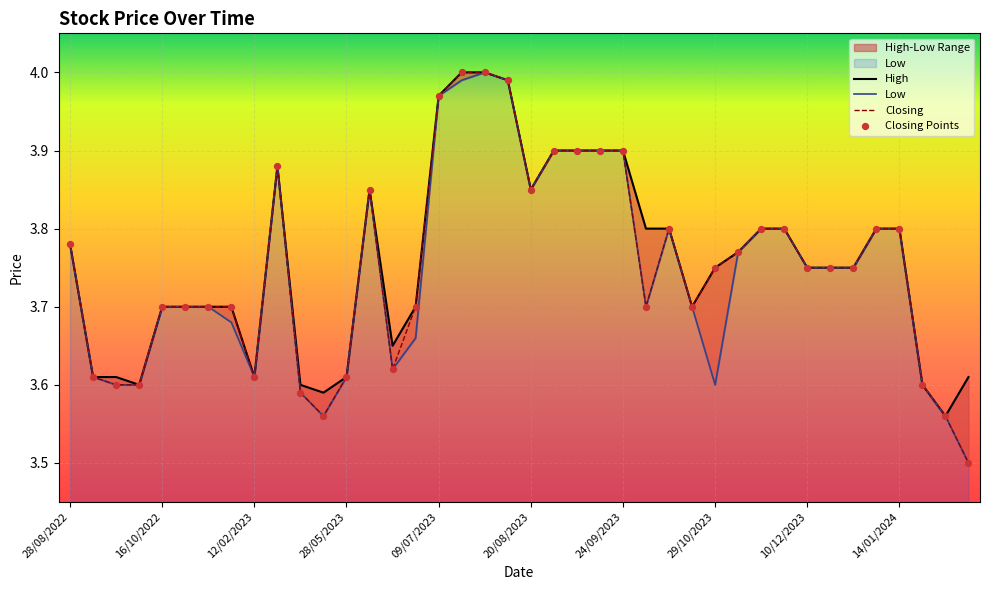

What is the total value across all series at 35?

15.2